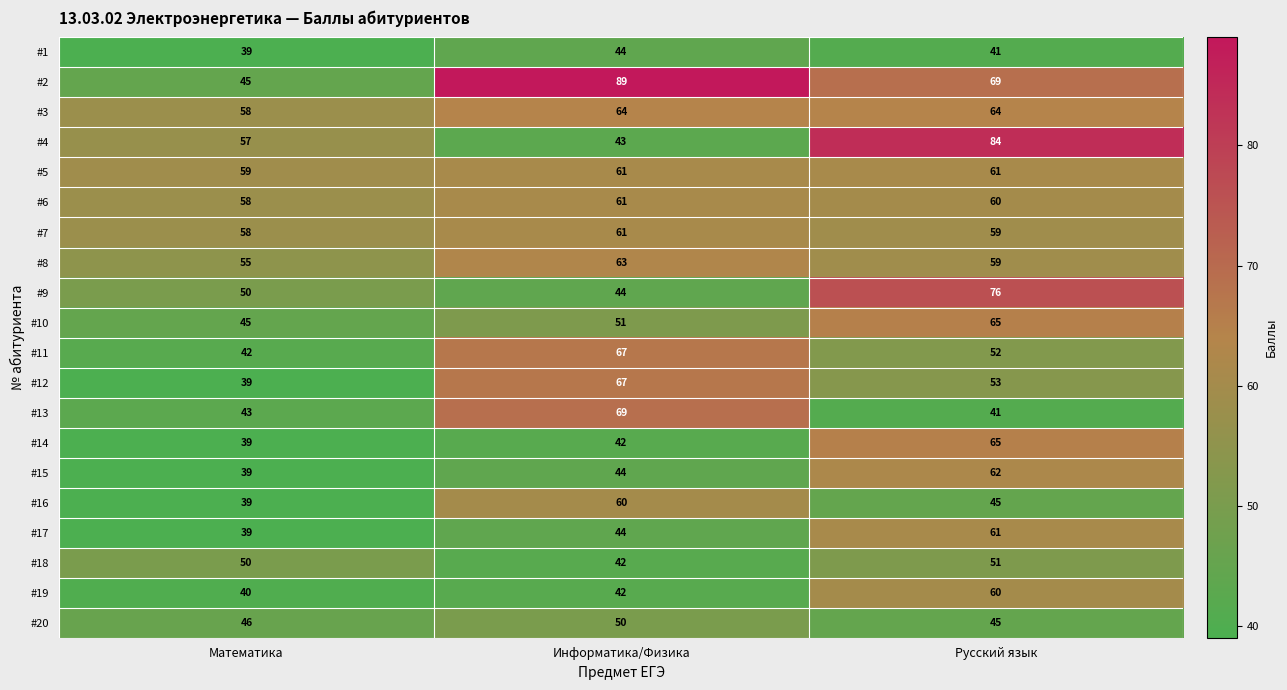

Which category has the highest value in the #11 series?

Информатика/Физика